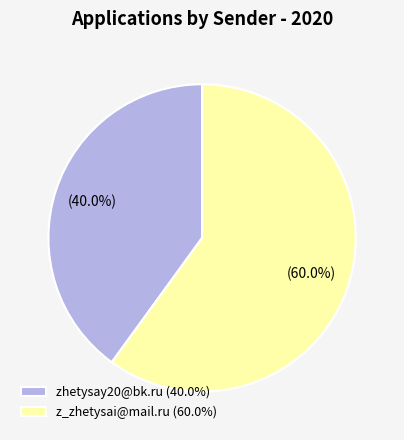

True or false: z_zhetysai@mail.ru accounts for 60% of the total.

True